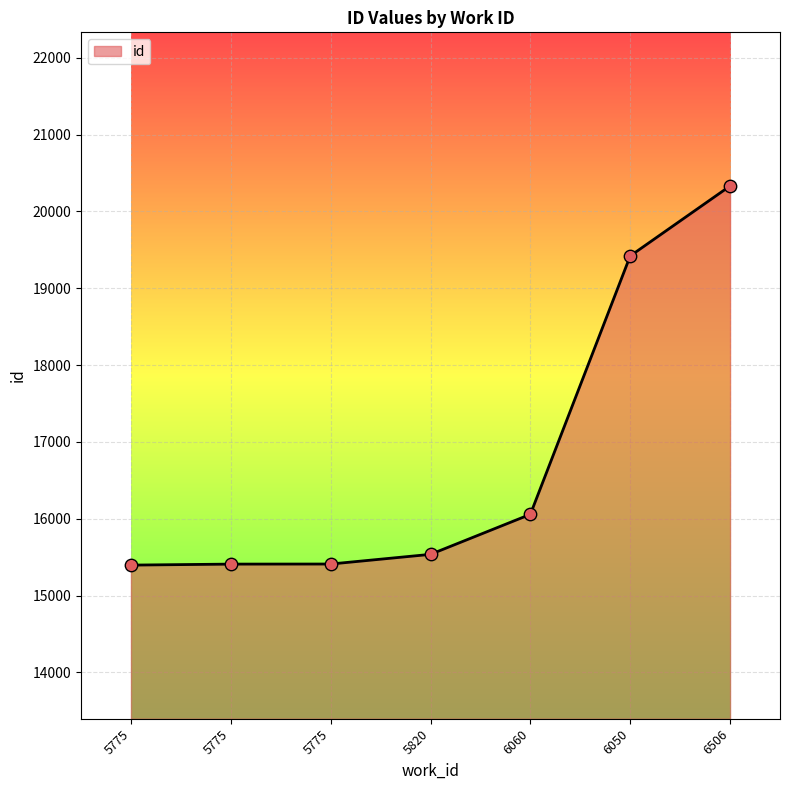

What is the change in value from 5820 to 6050?

+3885